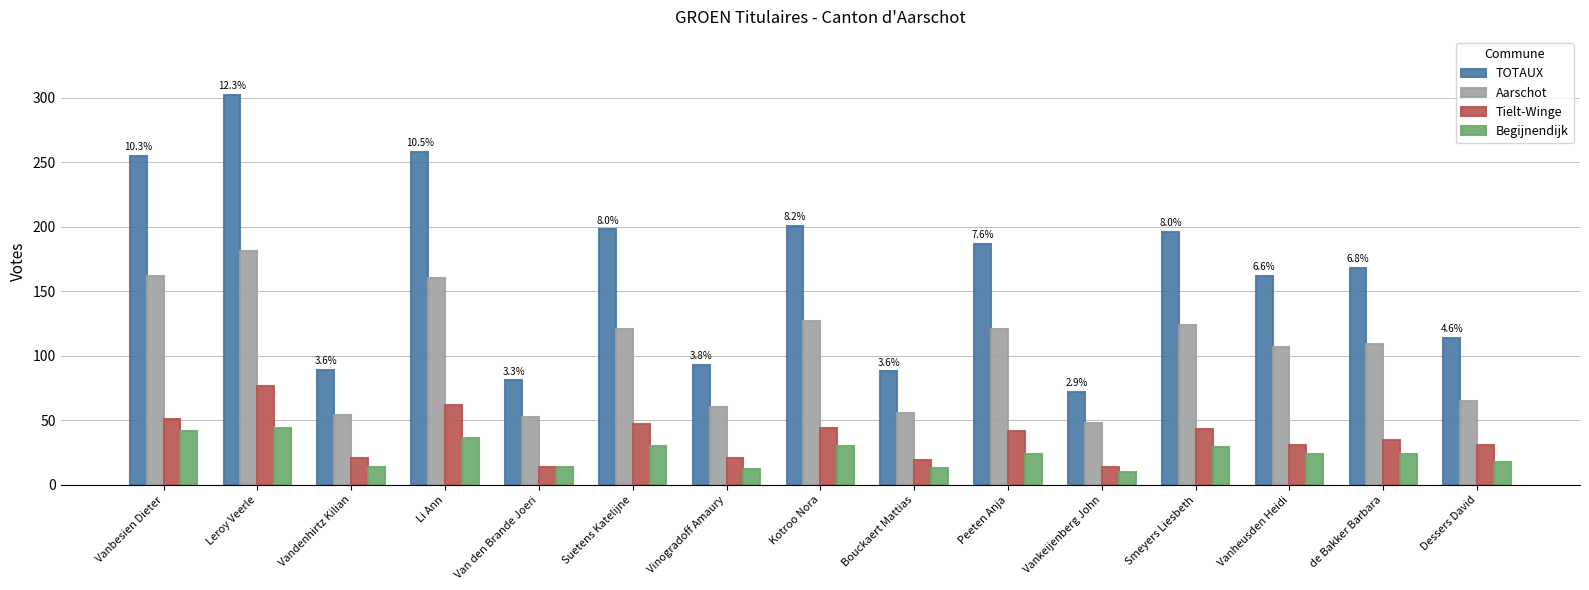

Which series has the largest total across all categories?

TOTAUX